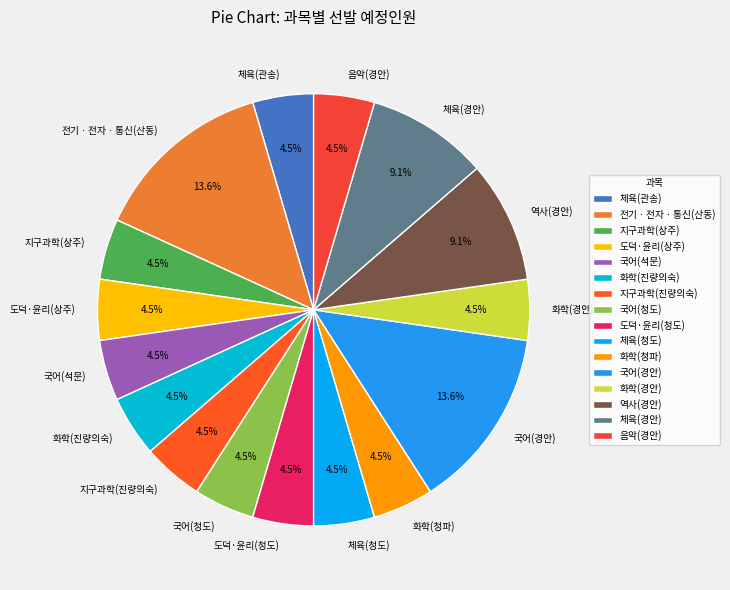

Is there any slice that represents more than half of the pie?

No